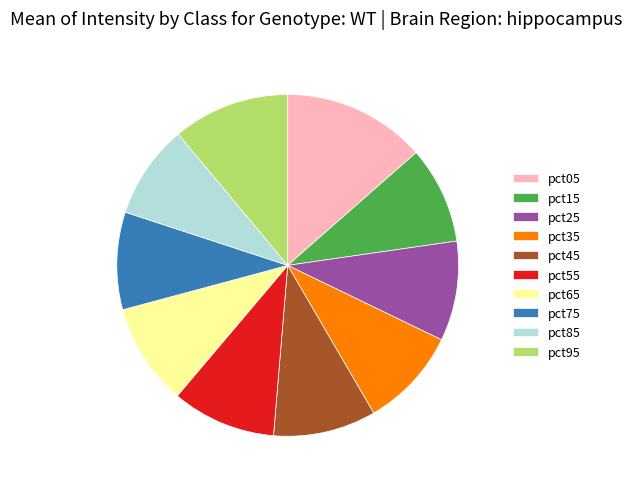

Approximately how many times larger is the value at pct45 compared to pct05?

0.7